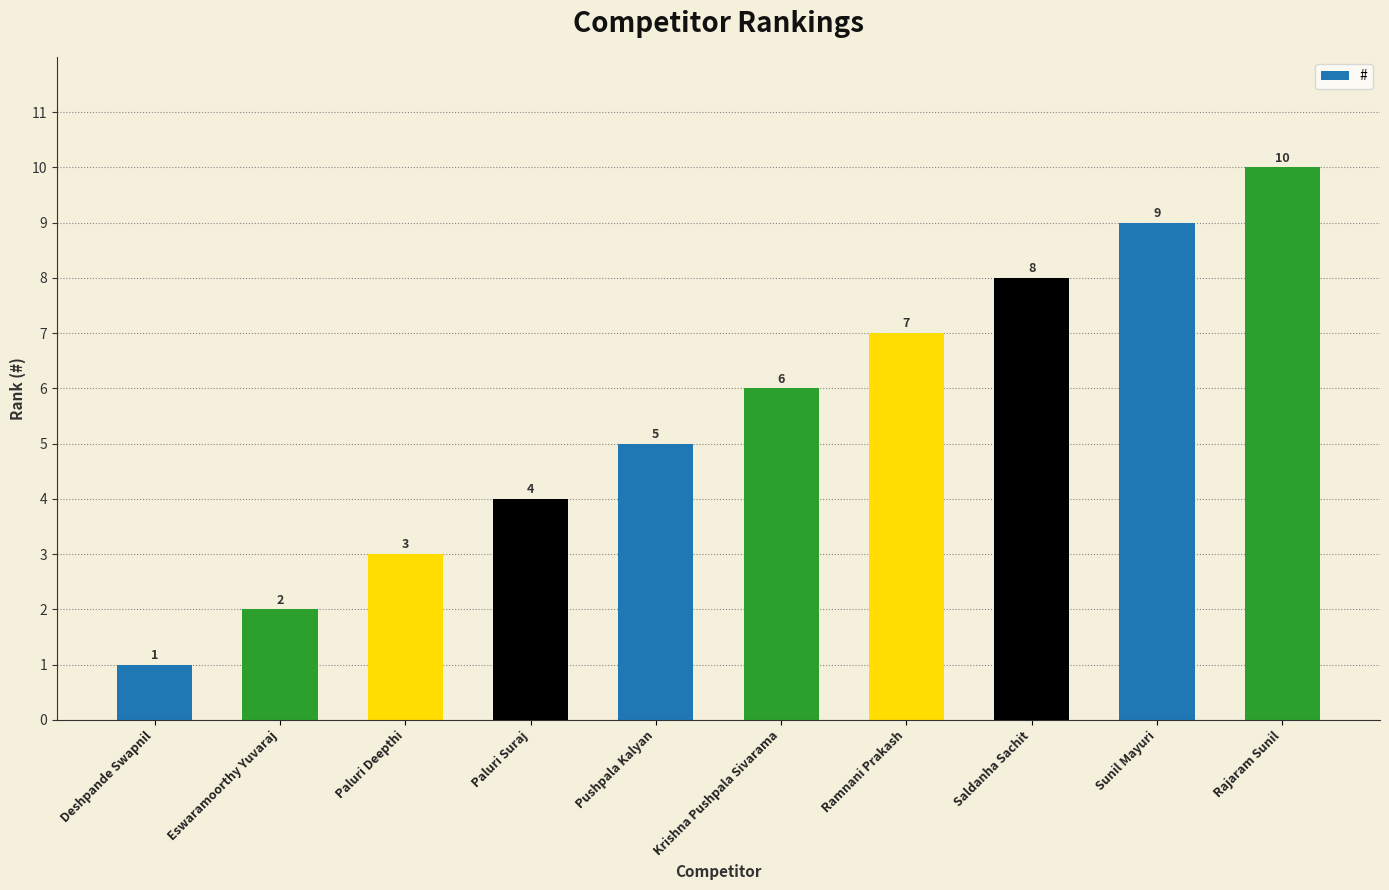

Are the bars grouped side by side (vs. stacked)?

No